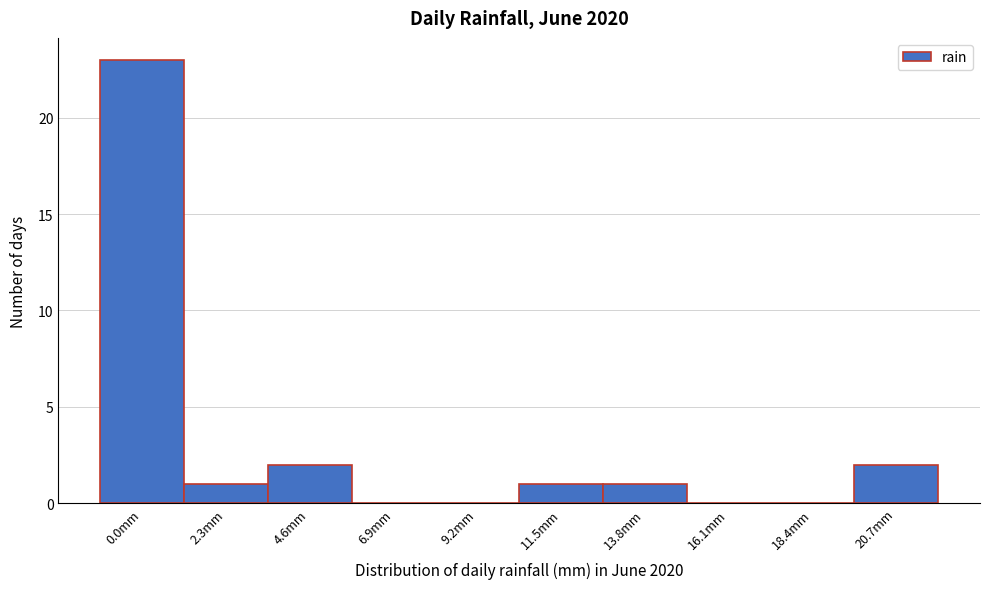

Reading left to right, extract all data points from this chart.

0.0mm=23	2.3mm=1	4.6mm=2	6.9mm=0	9.2mm=0	11.5mm=1	13.8mm=1	16.1mm=0	18.4mm=0	20.7mm=2